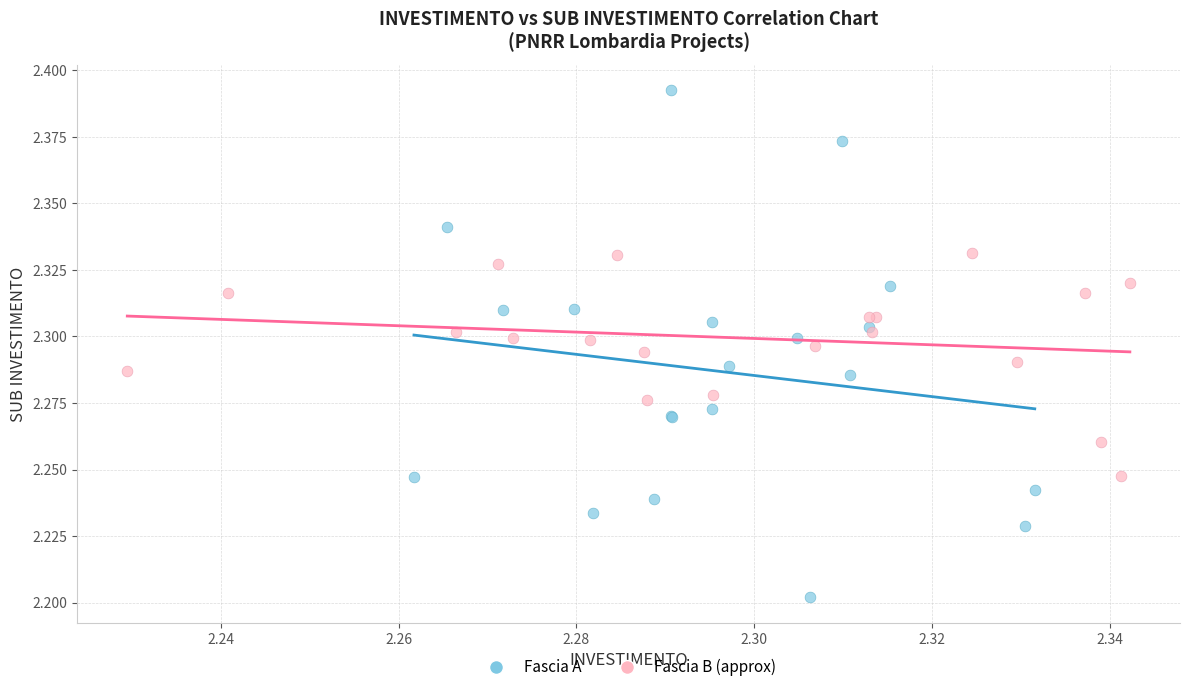

Which series reaches the maximum Y coordinate?

Fascia A